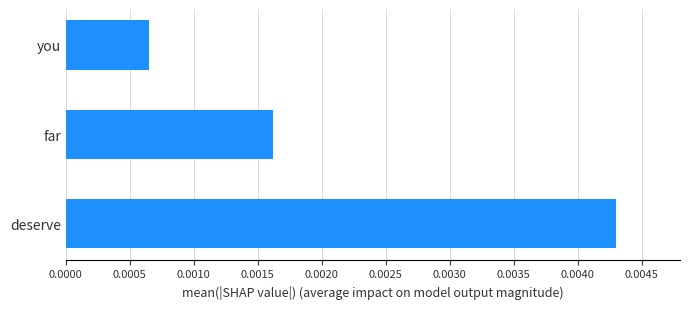

Count the values in the range 0 to 1.

3